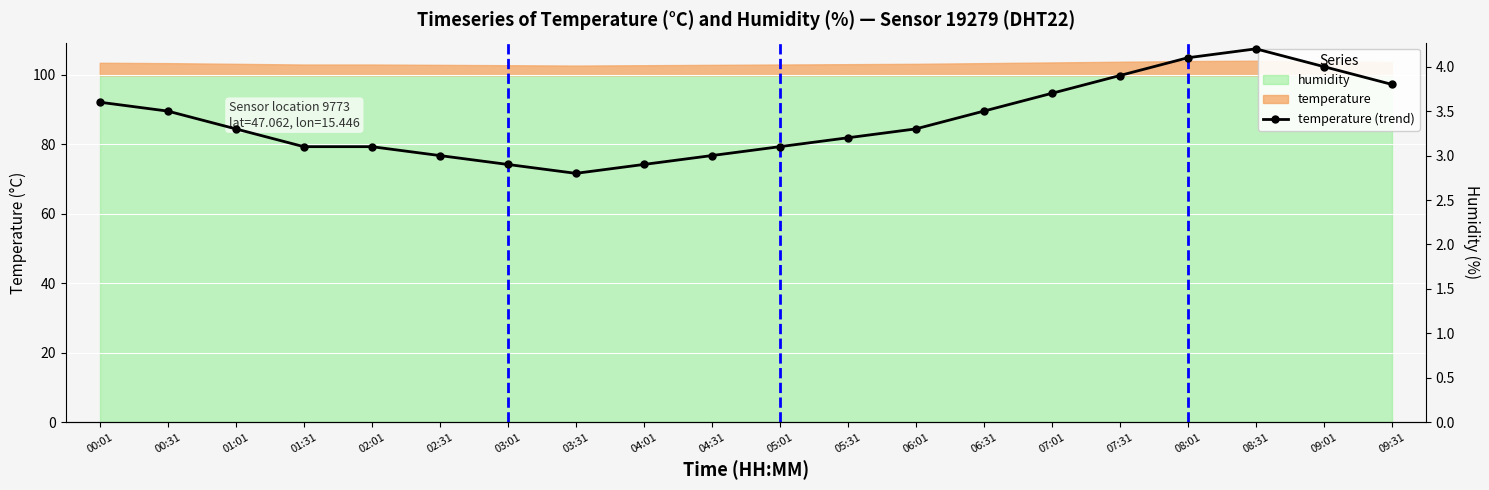

What position from the left is 00:01?

1